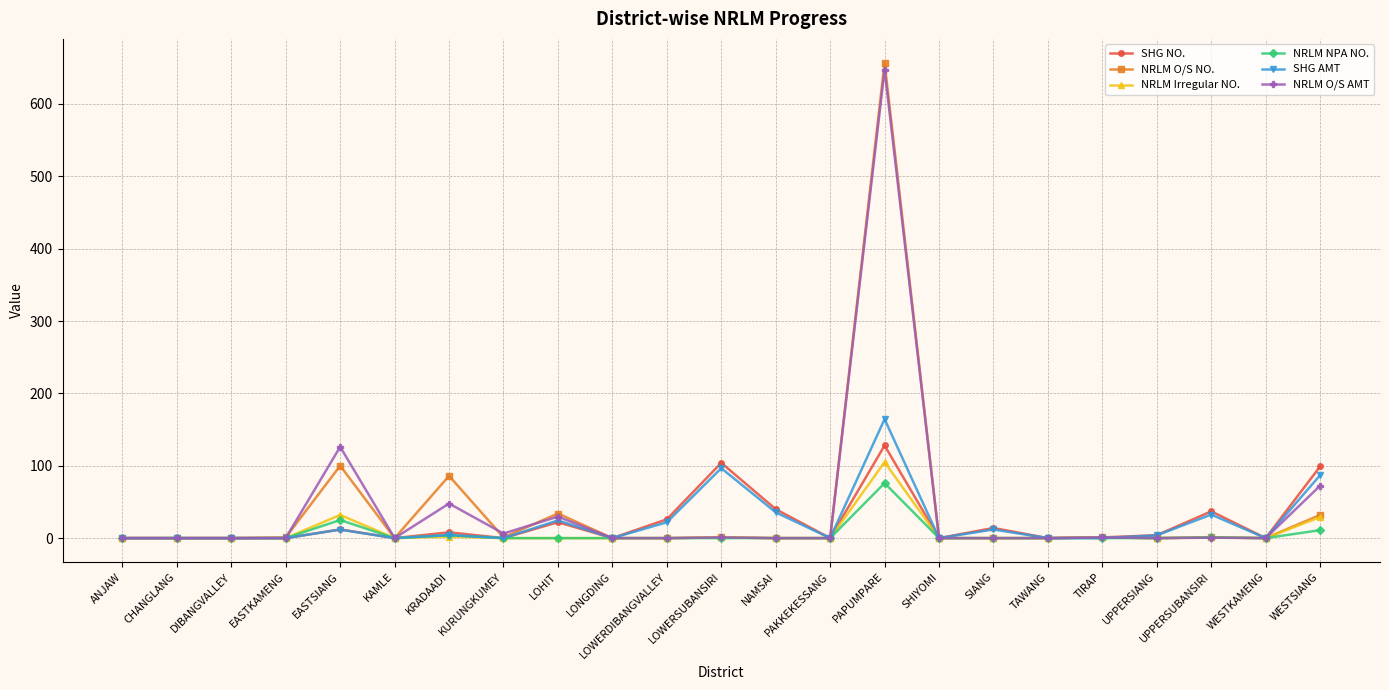

What is the maximum value for SHG NO.?

128.0